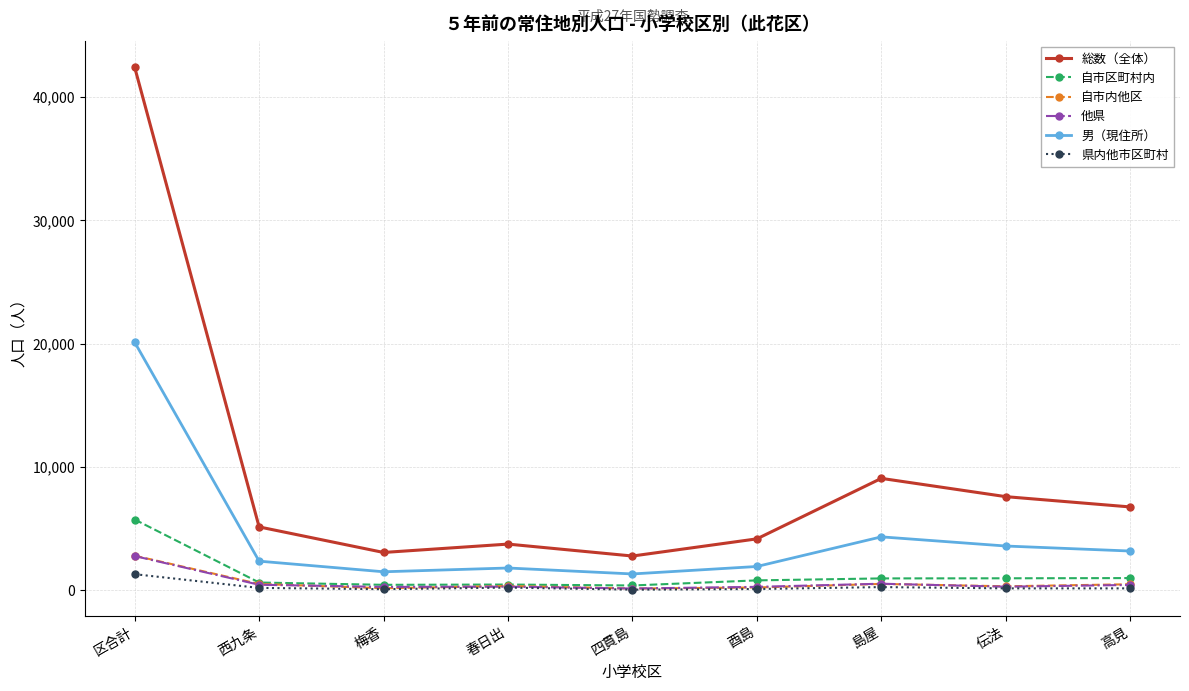

At how many categories does at least one series exceed 31140?

1